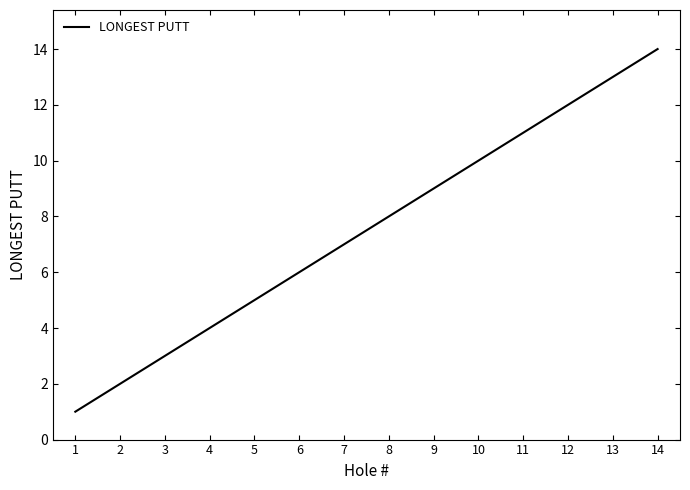

Is it true that the value at 5 is 5?

True